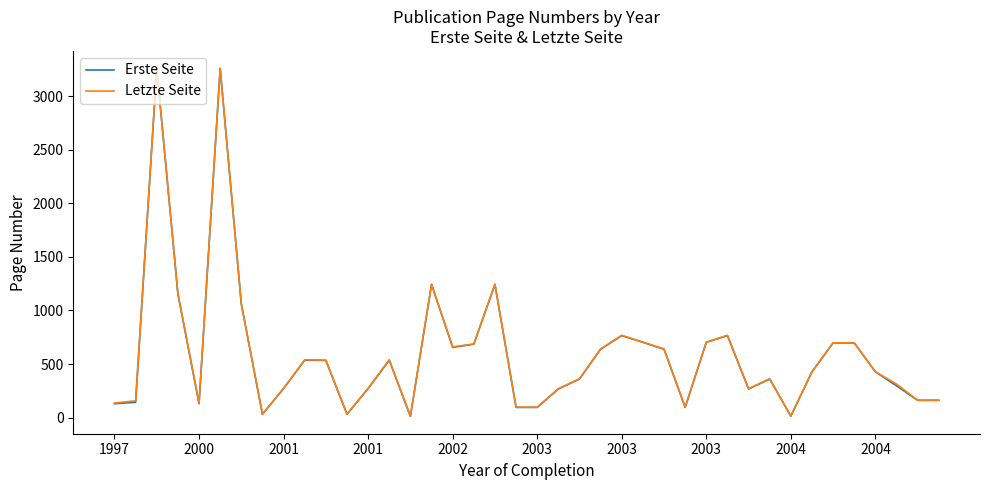

True or false: Erste Seite and Letzte Seite intersect in this chart.

False